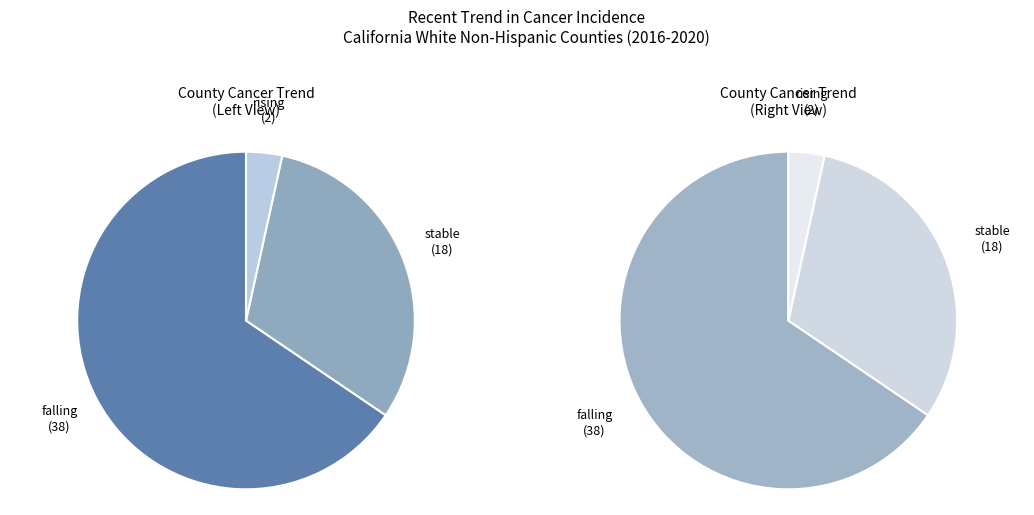

To the nearest percent, what is the average slice percentage?

33%